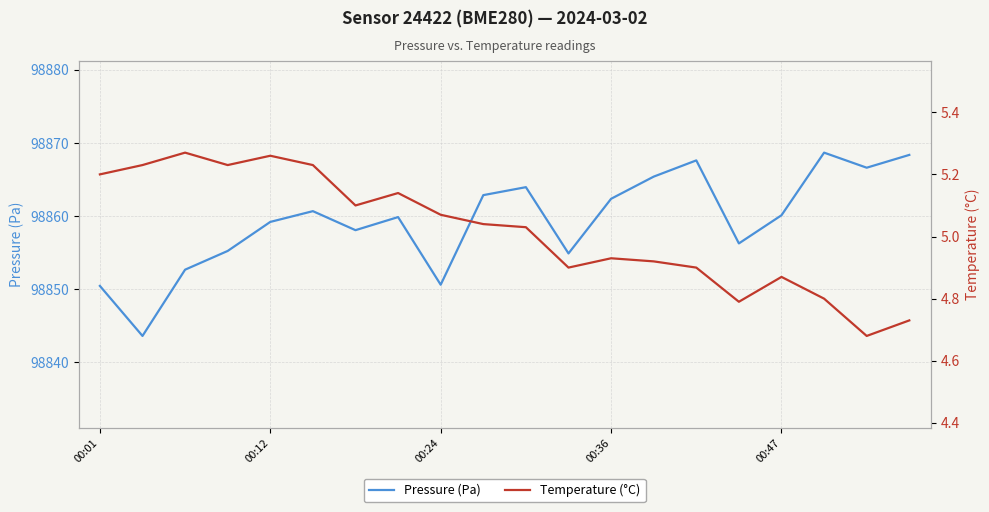

True or false: Temperature (°C) and Pressure (Pa) cross at least once.

False